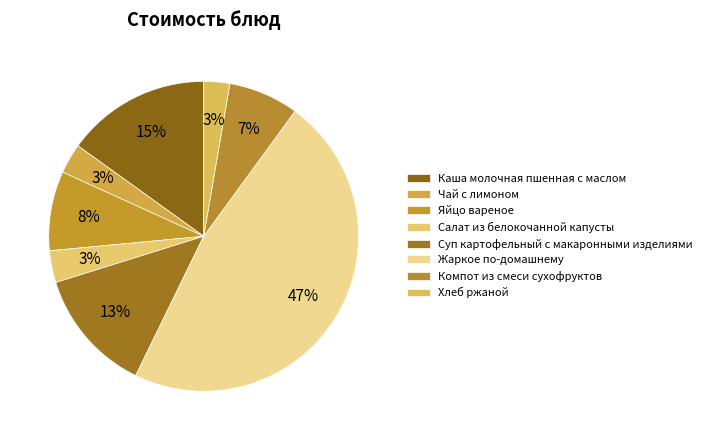

How many slices are in this pie chart?

8